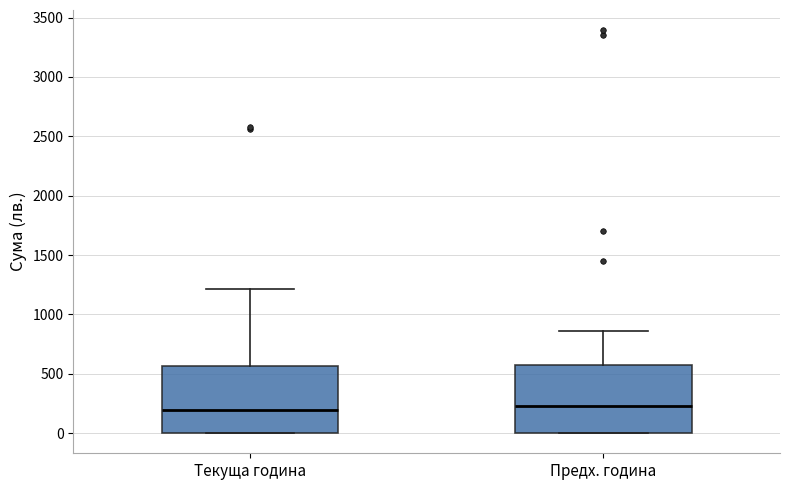

Reading left to right, transcribe this box plot: for each box, give where its median line is, the range the box spans, and where its two whiskers end, as read against the y-axis. The values are not printed on the chart, so give them approximately, as read against the axis.

Текуща година: median 200, box 0 to 550, whiskers 0 to 1200
Предх. година: median 250, box 0 to 550, whiskers 0 to 850